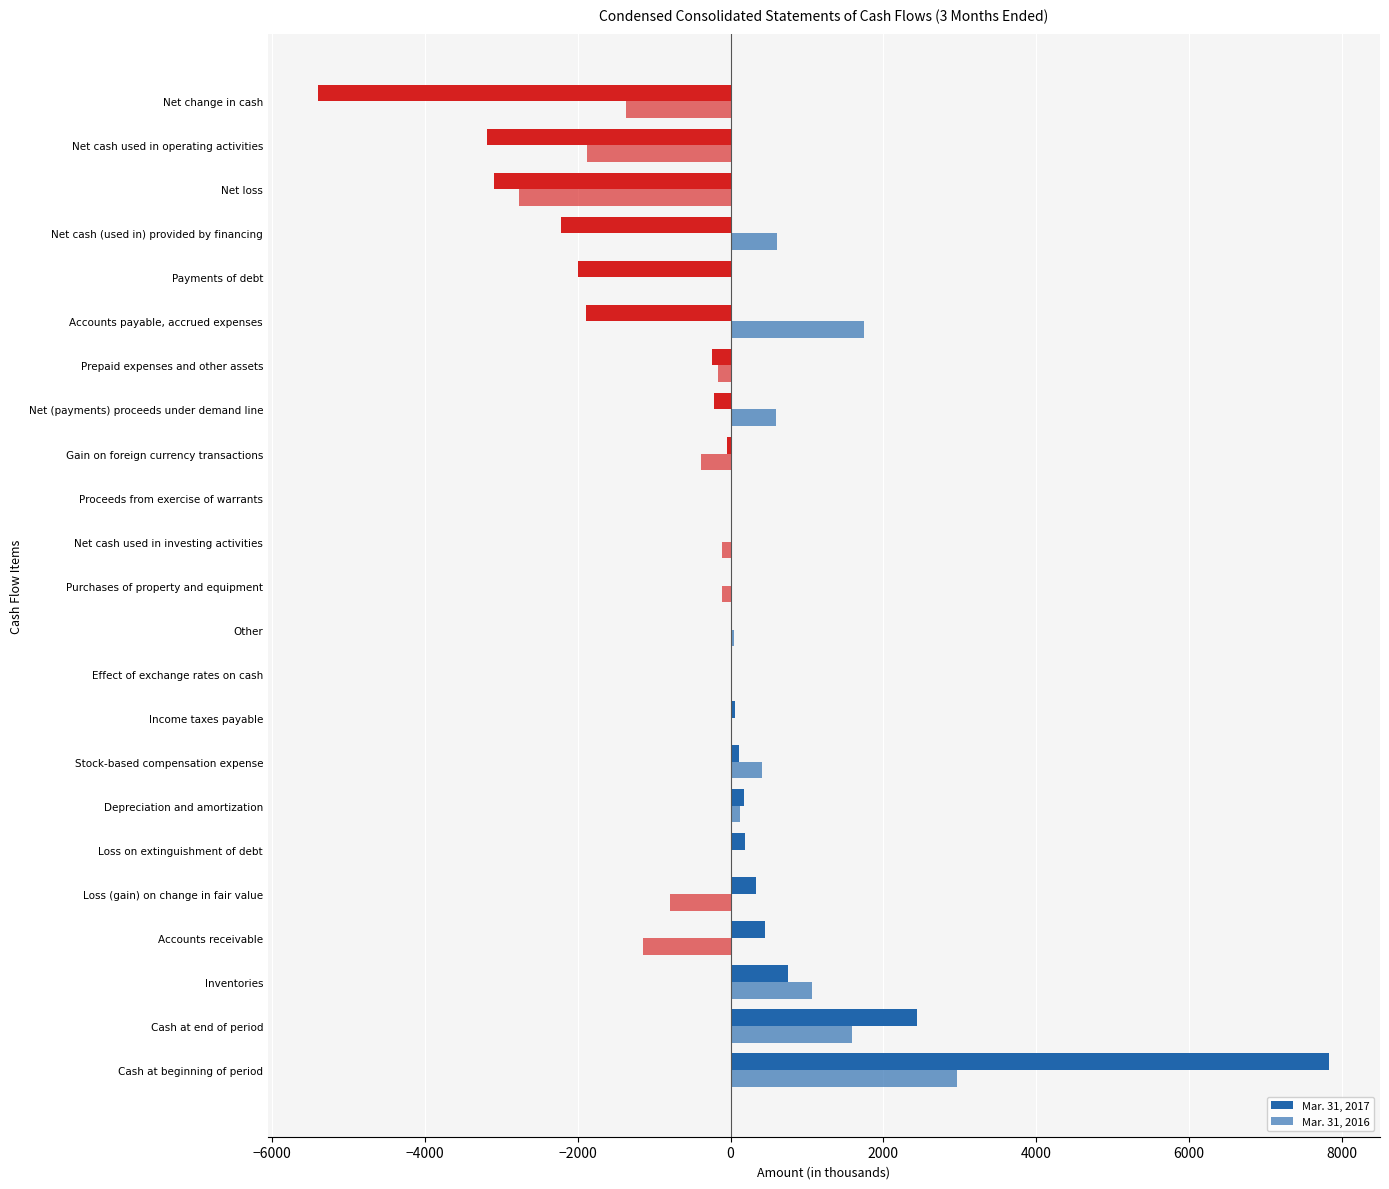

How many distinct data groups are displayed?

2